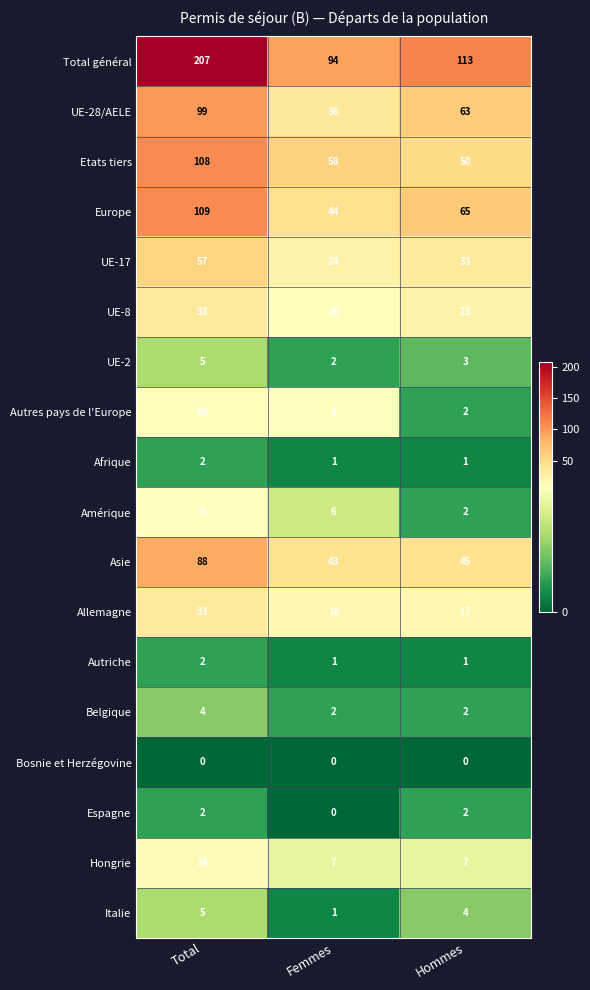

What is the sum of all Asie values?

176